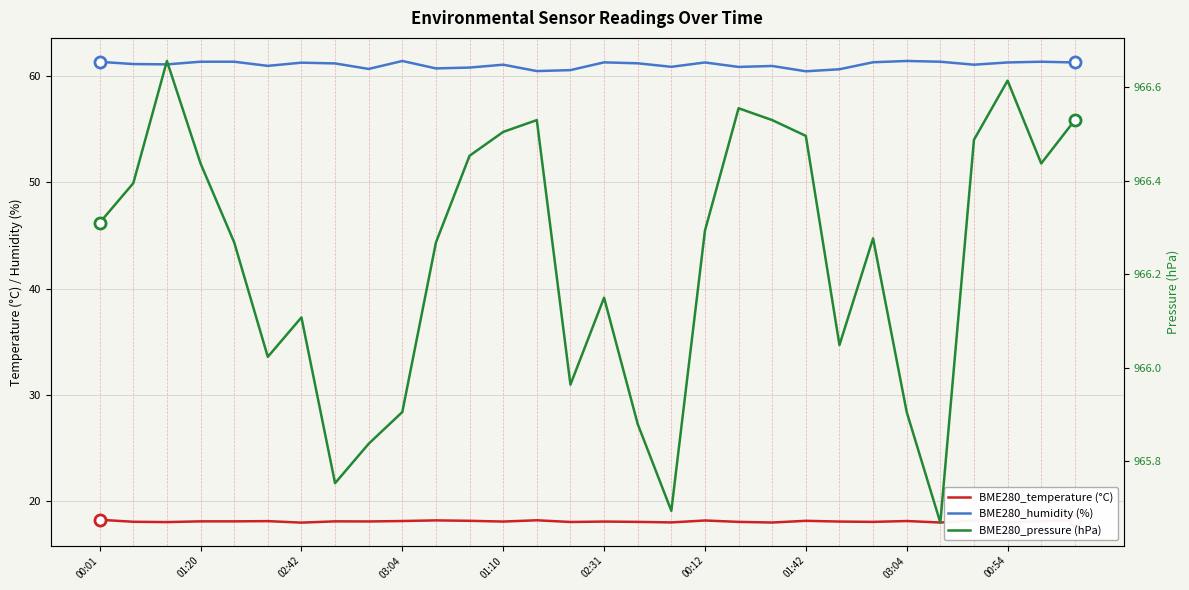

Which series changed the most between 00:01 and 17?

BME280_pressure (hPa)